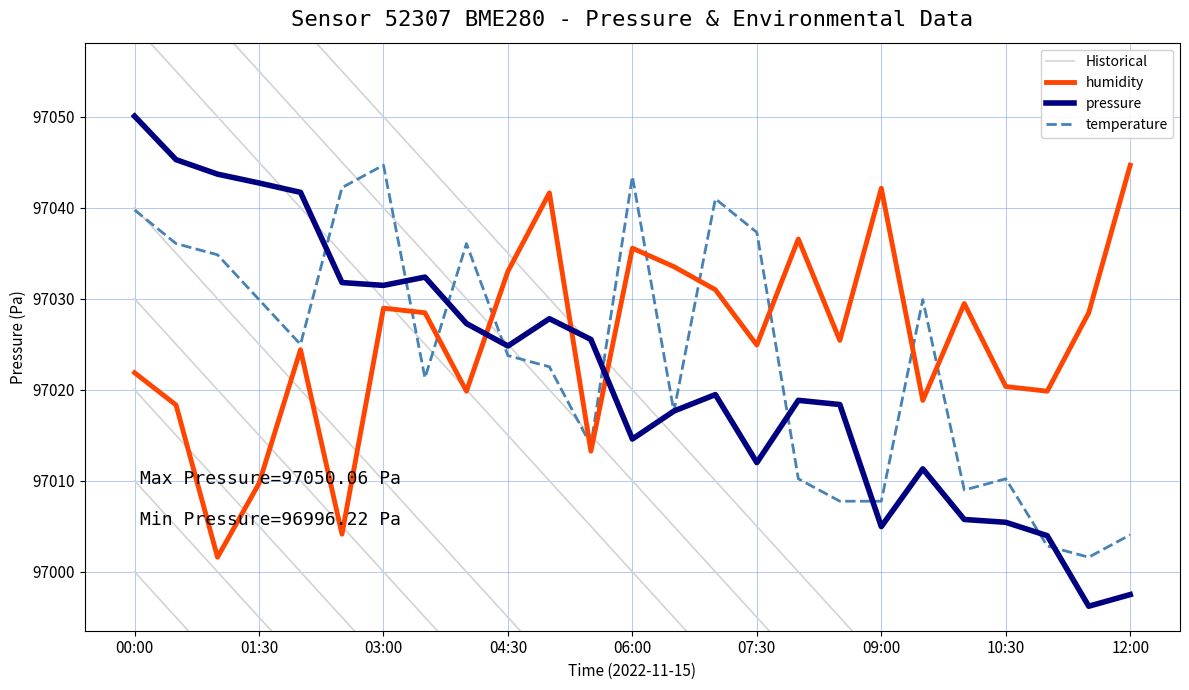

Is it true that temperature equals 97037.3 at 07:30?

True